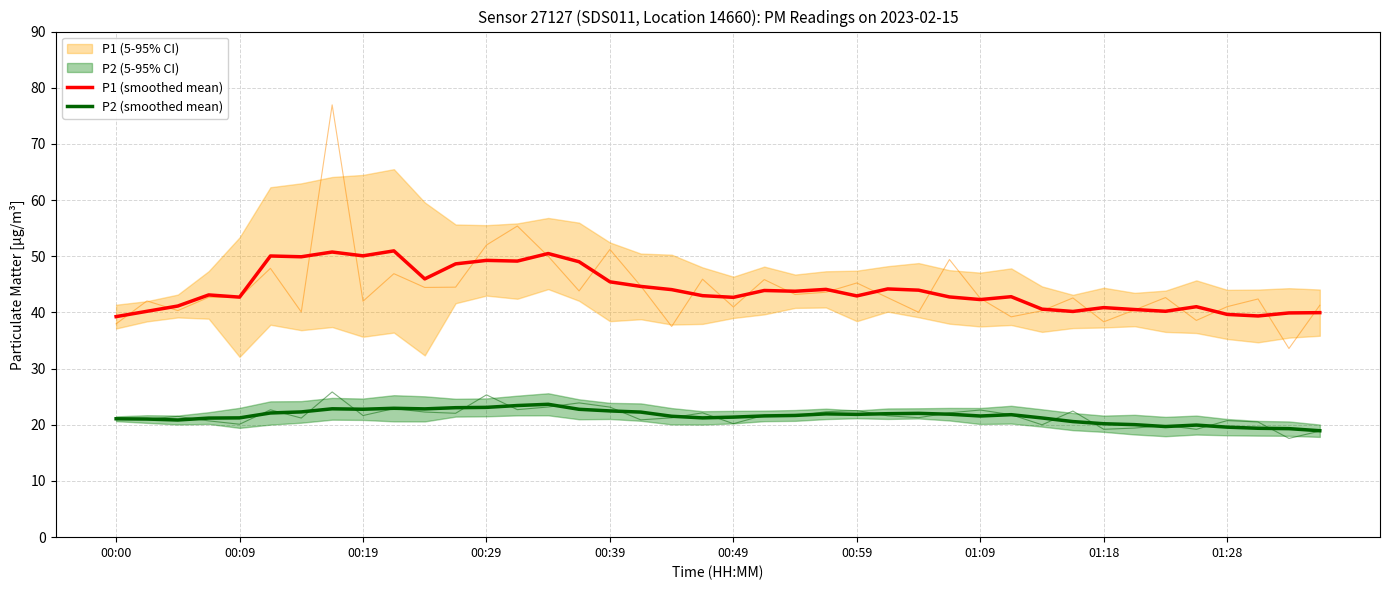

How many values in the P1 (smoothed mean) series exceed 43?

20